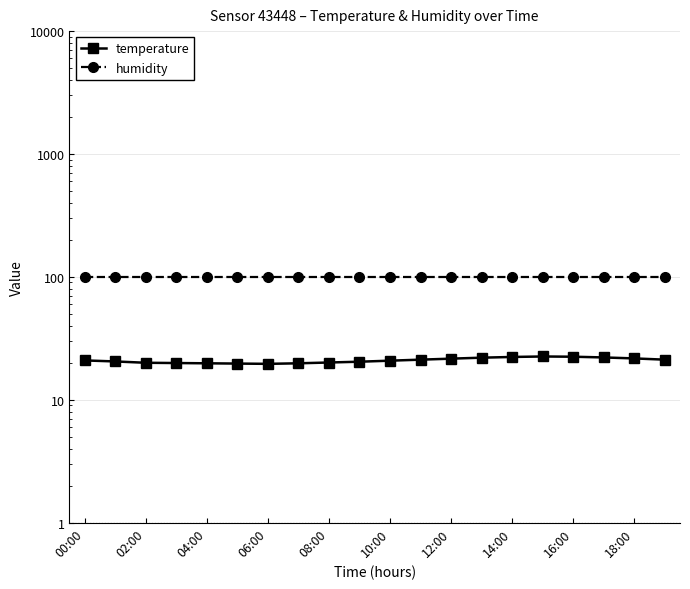

What is the difference between the highest and lowest values at 14:00?

77.6